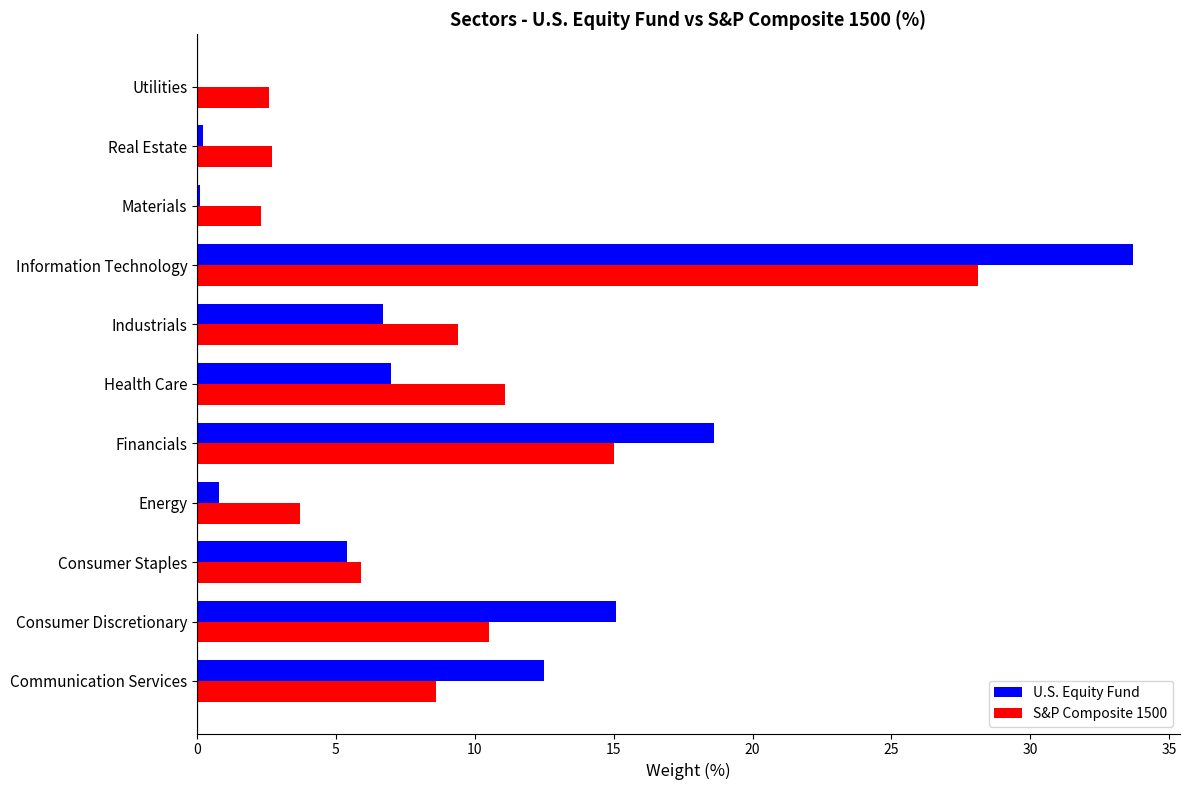

The S&P Composite 1500 series shows 10.5 at Financials. True or false?

False